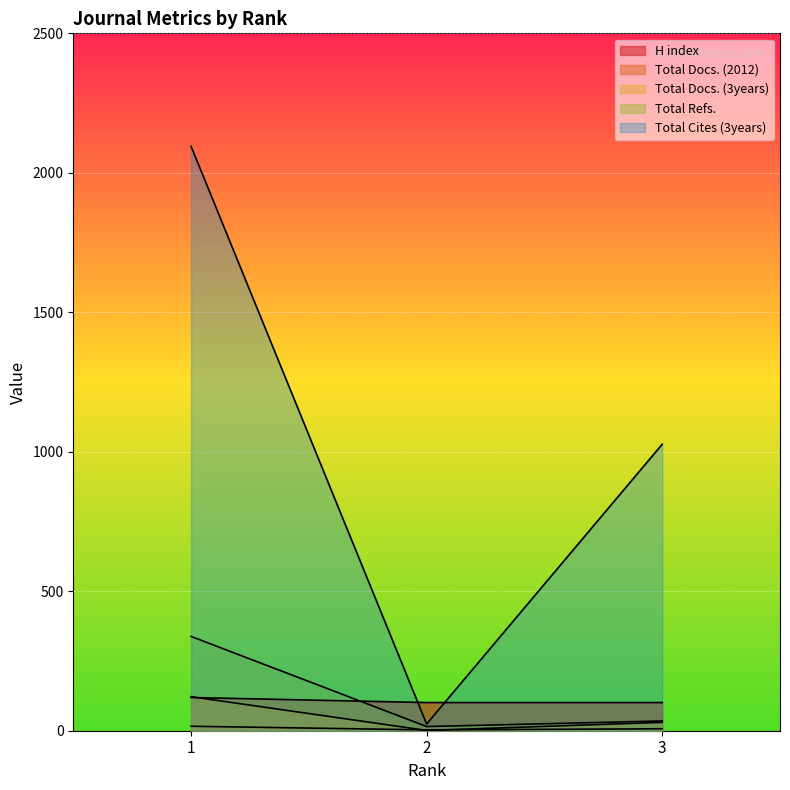

Count the number of categories in the chart.

3